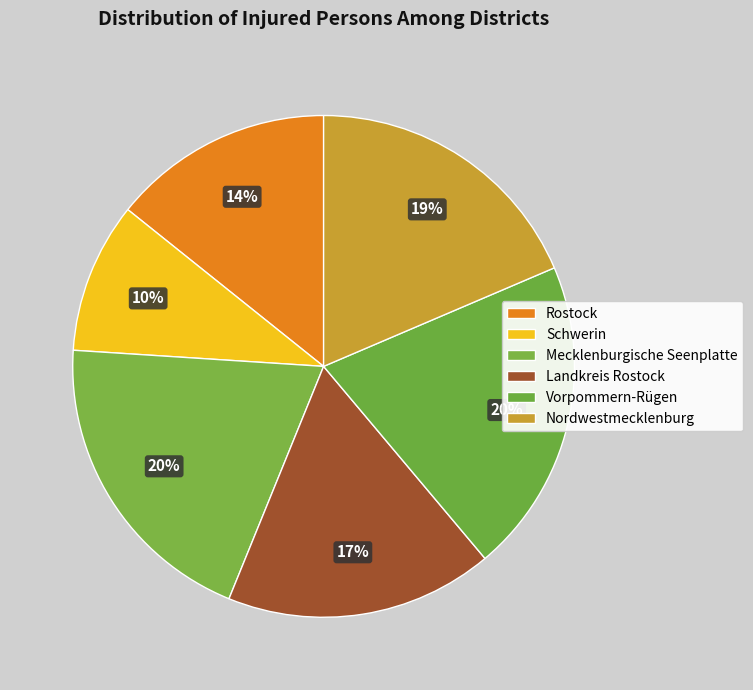

How many slices are in this pie chart?

6